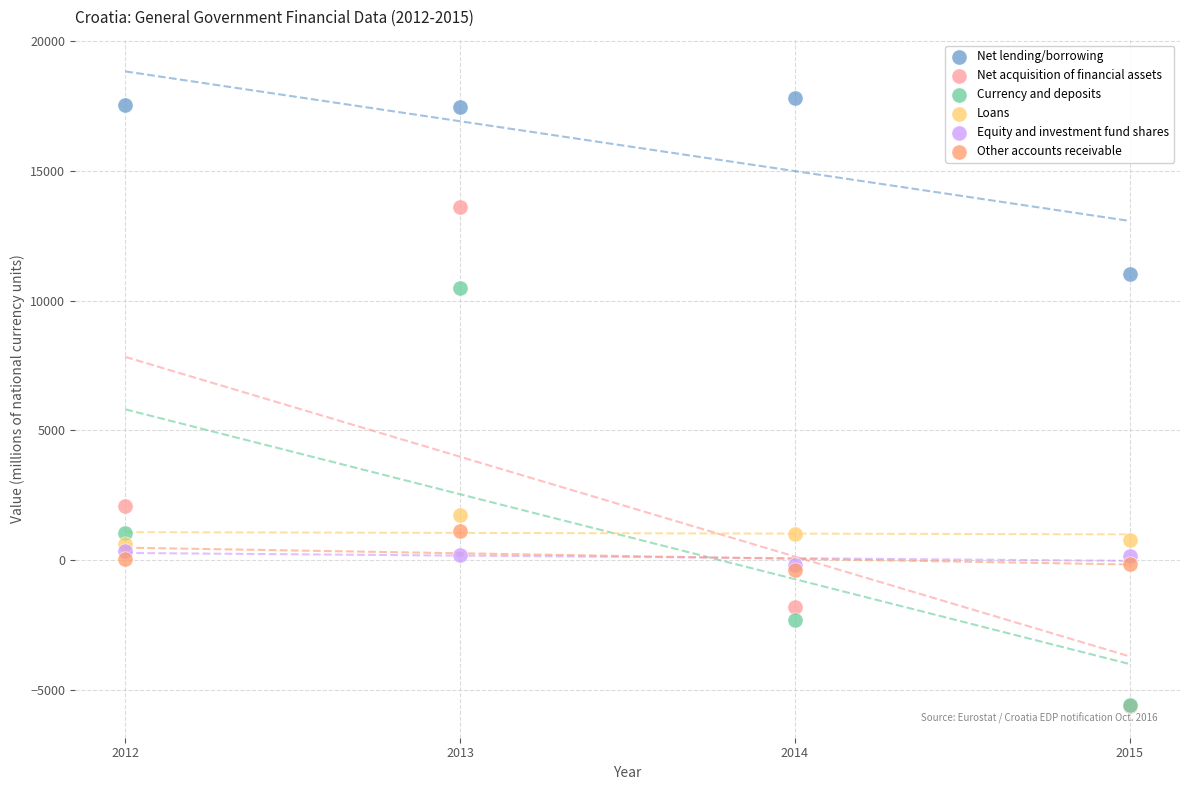

What are all the series names shown in the legend?

Net lending/borrowing, Net acquisition of financial assets, Currency and deposits, Loans, Equity and investment fund shares, Other accounts receivable